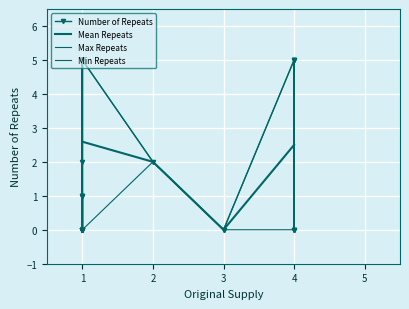

Is it true that the value at 1 is 5?

True